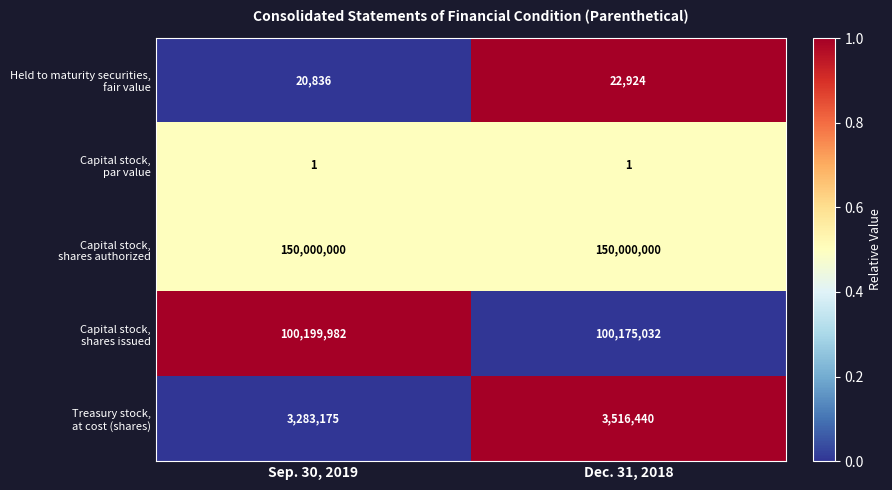

What is the total value across all series at Sep. 30, 2019?

253503994